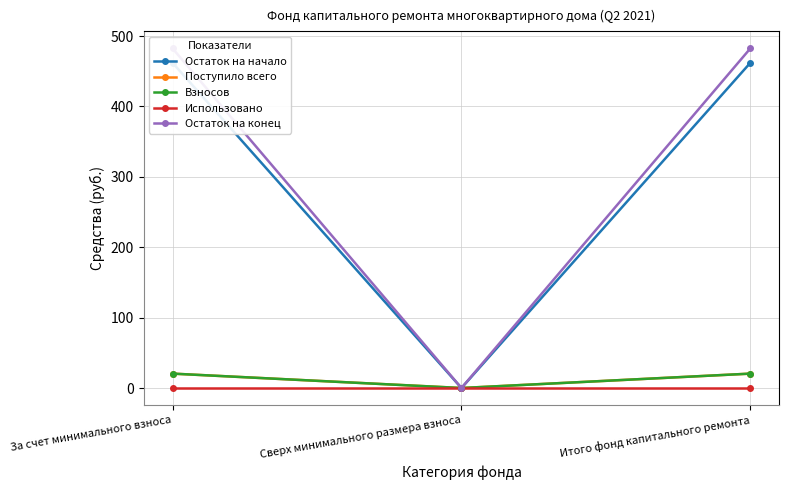

At which label does Остаток на начало reach its peak?

За счет минимального взноса